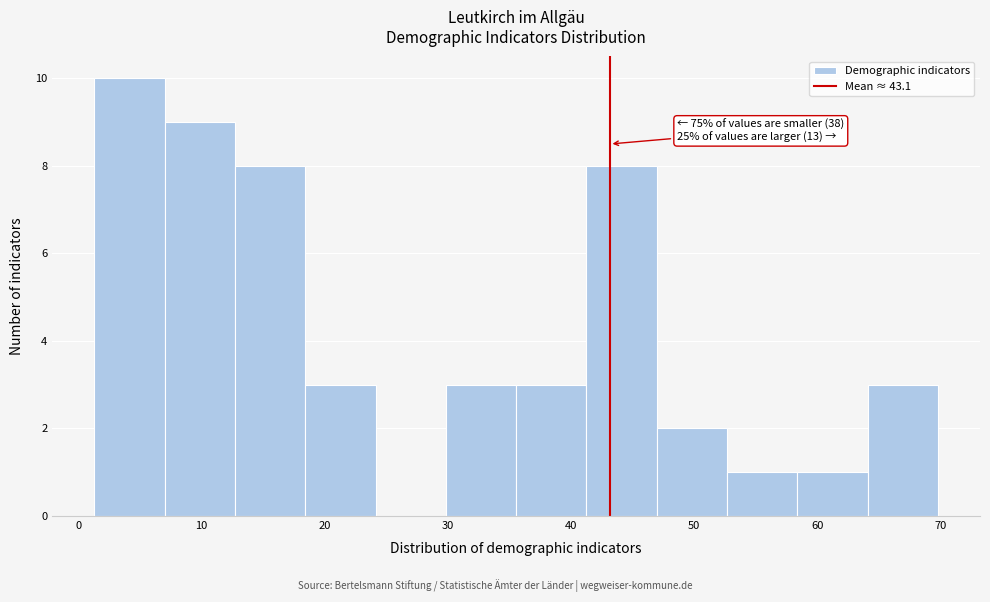

Over which range of the x-axis is the bar tallest?

1 to 7